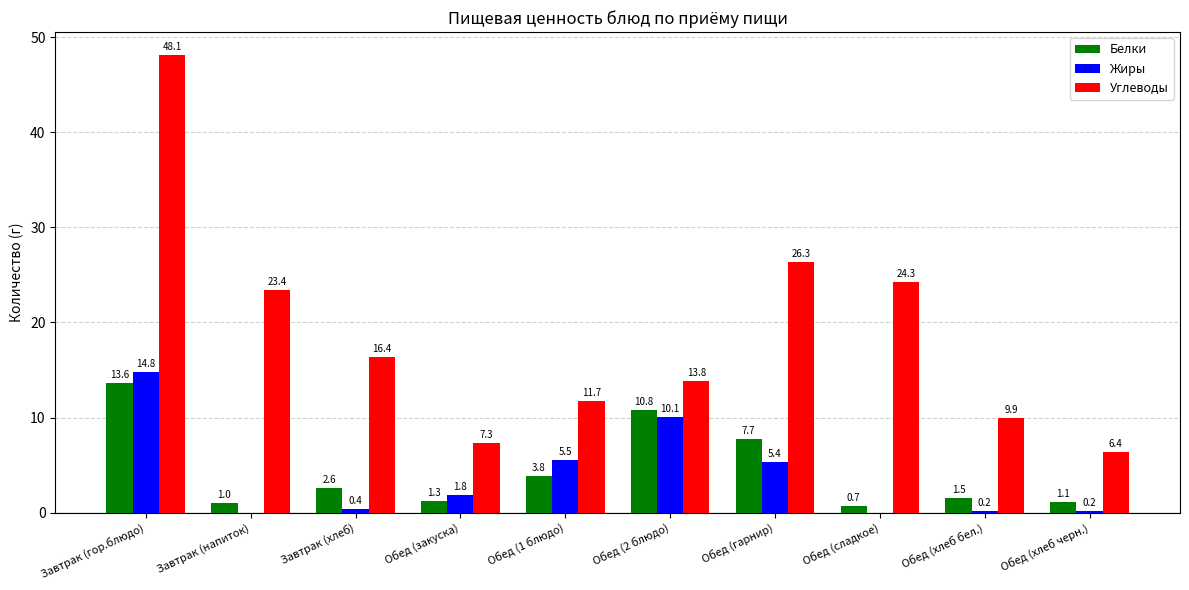

What are all the series names shown in the legend?

Белки, Жиры, Углеводы